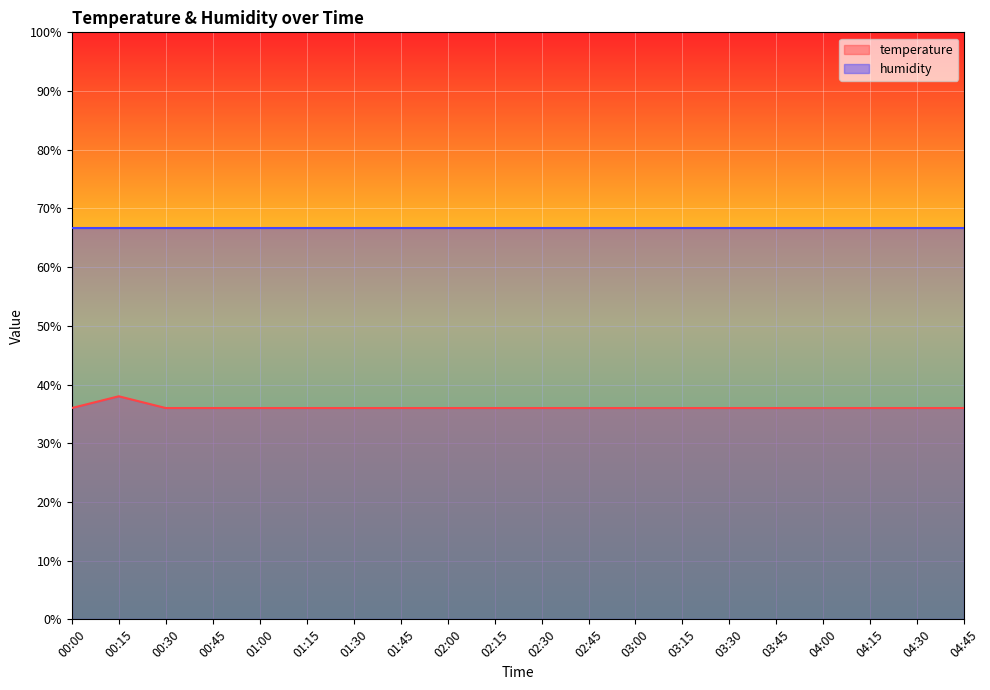

Between 04:30 and 03:00, which is larger?

04:30